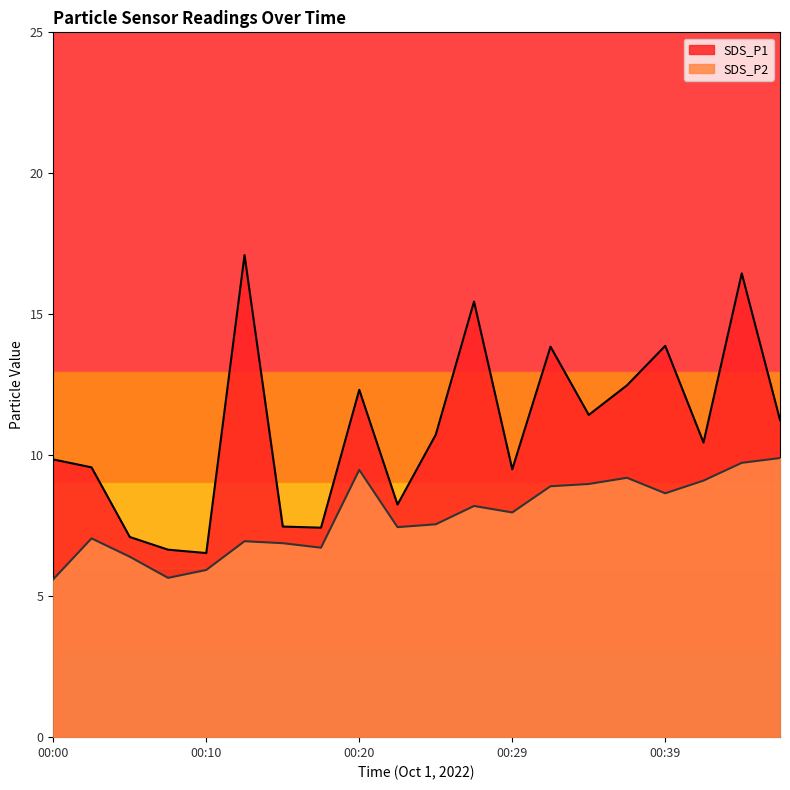

The value of SDS_P1 at 00:44 is 8.9. True or false?

False